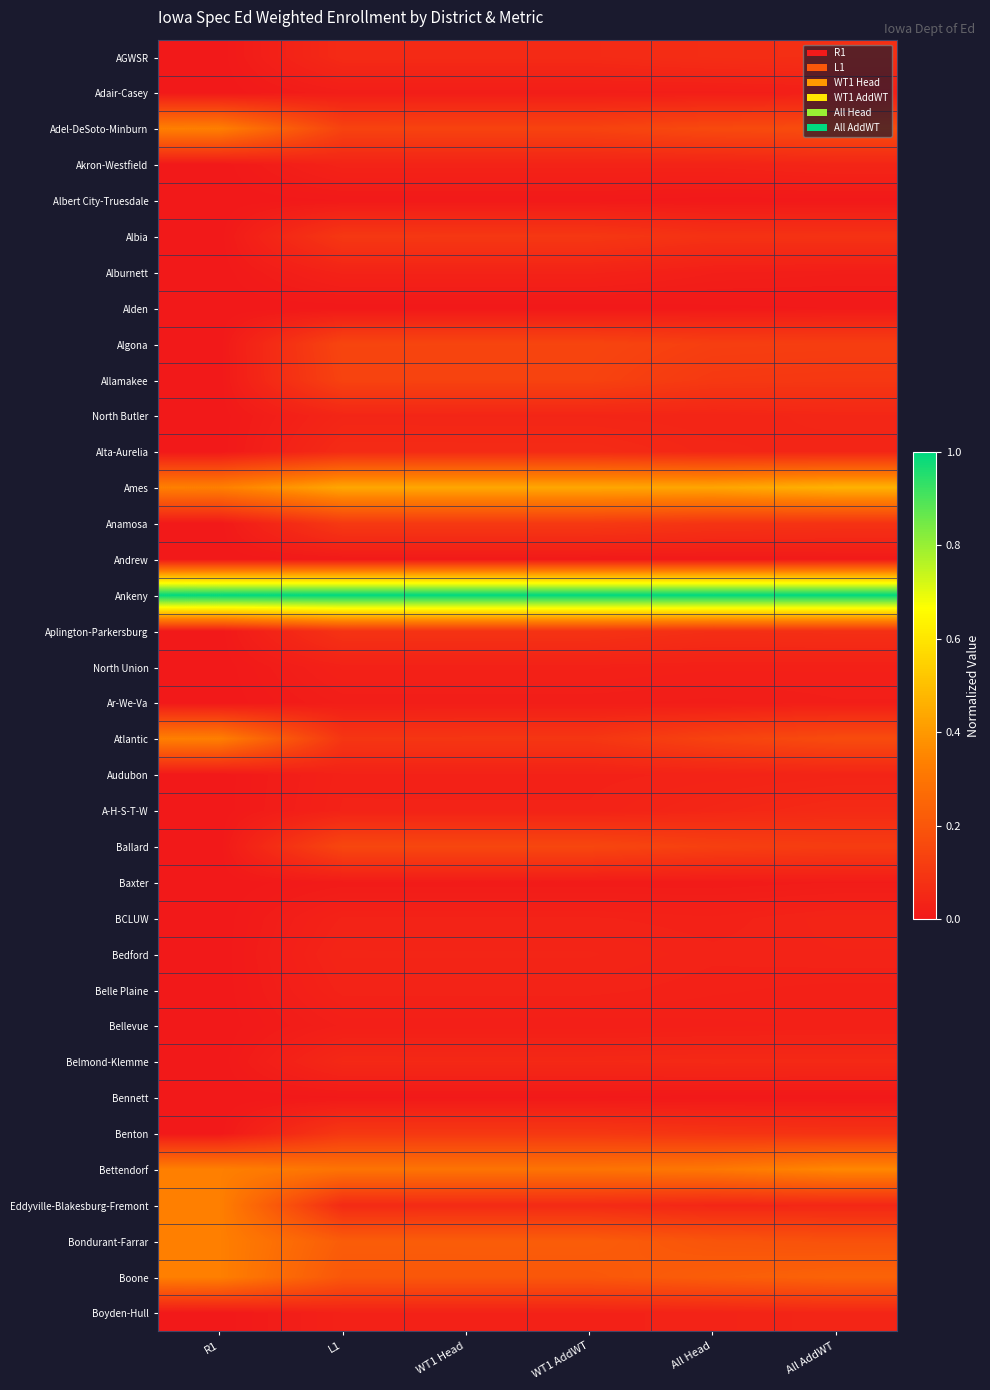

Rank the series at WT1 AddWT from highest to lowest value.

Ankeny, Ames, Bettendorf, Bondurant-Farrar, Boone, Ballard, Algona, Adel-DeSoto-Minburn, Allamakee, Anamosa, Benton, Albia, Atlantic, Aplington-Parkersburg, Alta-Aurelia, Eddyville-Blakesburg-Fremont, AGWSR, Belmond-Klemme, North Butler, Bedford, Akron-Westfield, Alburnett, Belle Plaine, A-H-S-T-W, BCLUW, Audubon, Boyden-Hull, North Union, Bellevue, Adair-Casey, Ar-We-Va, Baxter, Albert City-Truesdale, Andrew, Bennett, Alden